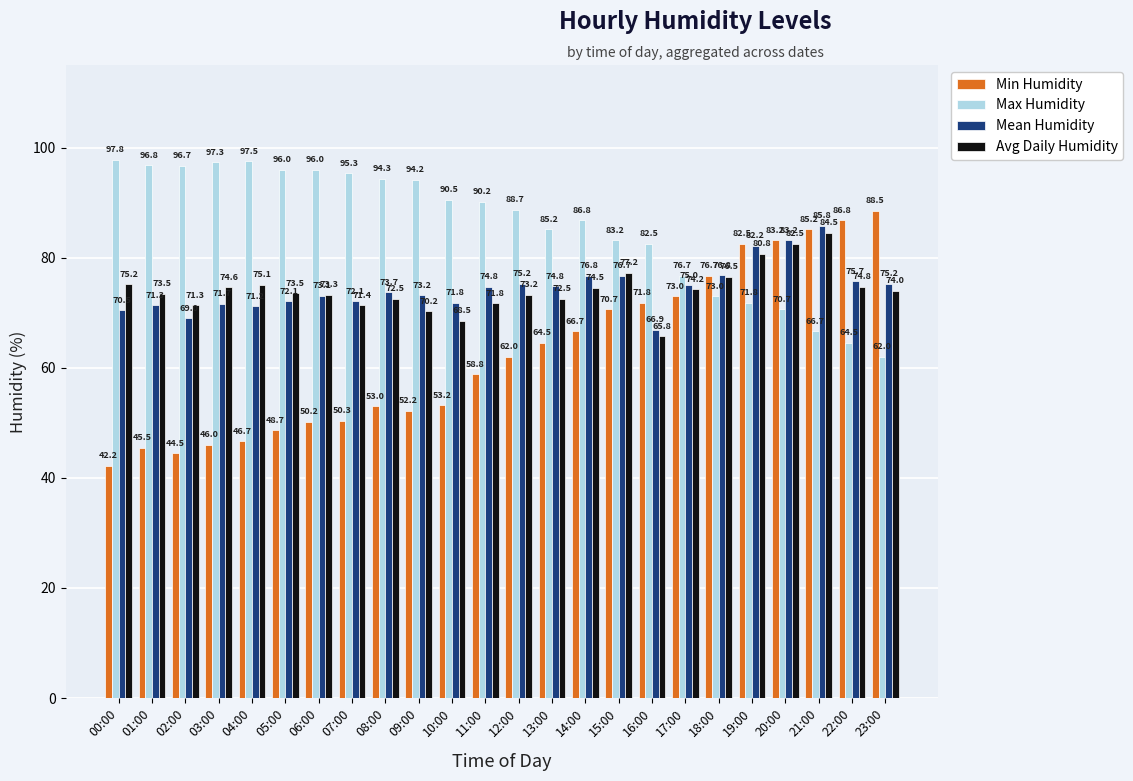

Read the Mean Humidity value at 00:00.

70.5